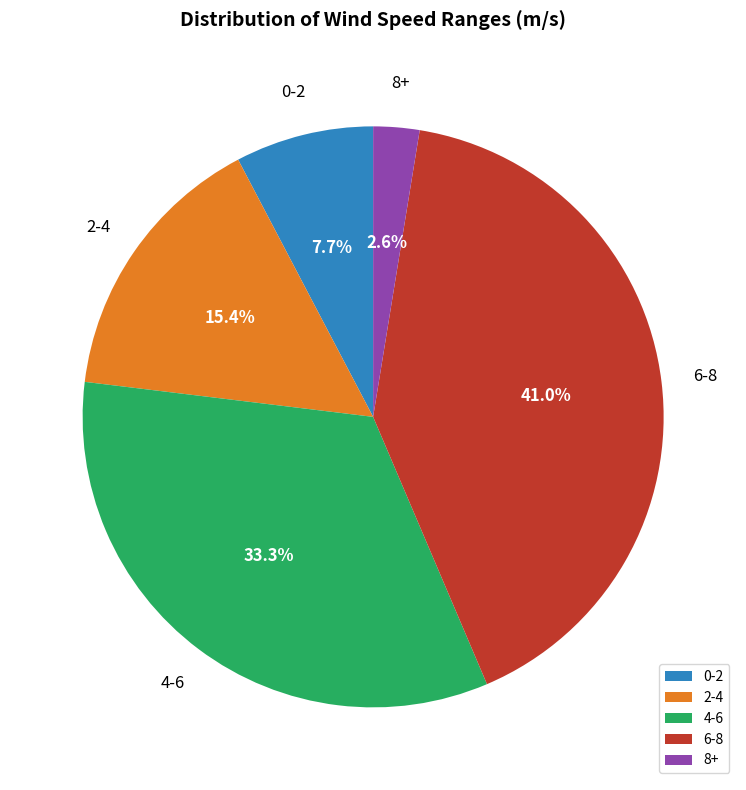

What portion of the pie excludes 0-2?

92.3%